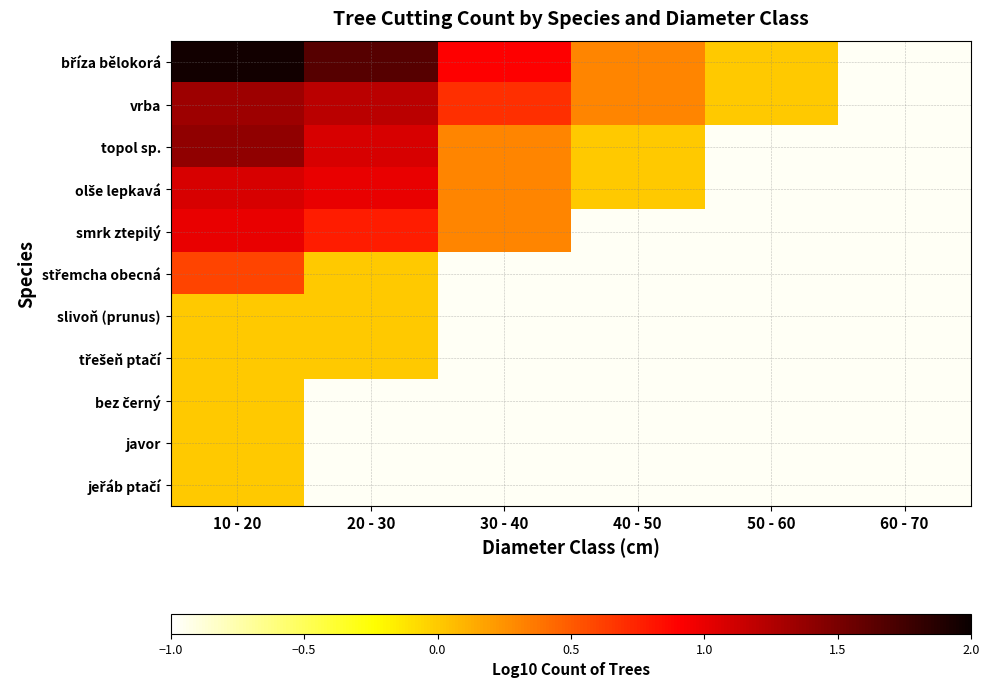

Which series changed the most between 20 - 30 and 40 - 50?

bříza bělokorá